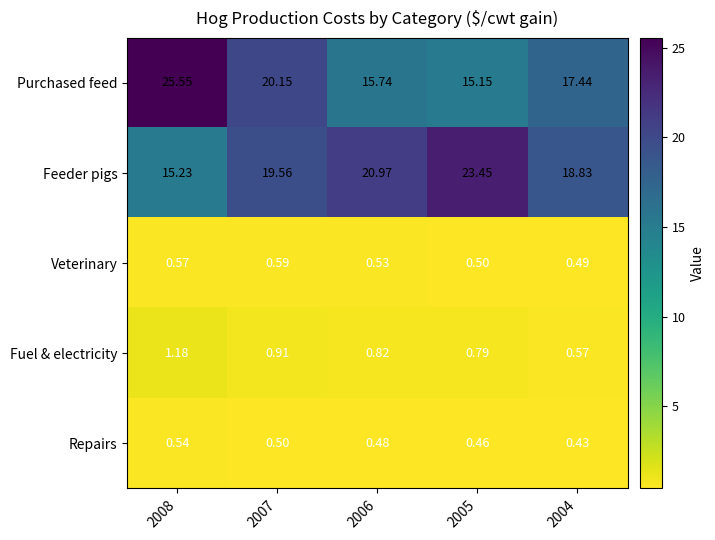

Is the value of Fuel & electricity at 2005 greater than the value of Repairs at 2007?

Yes